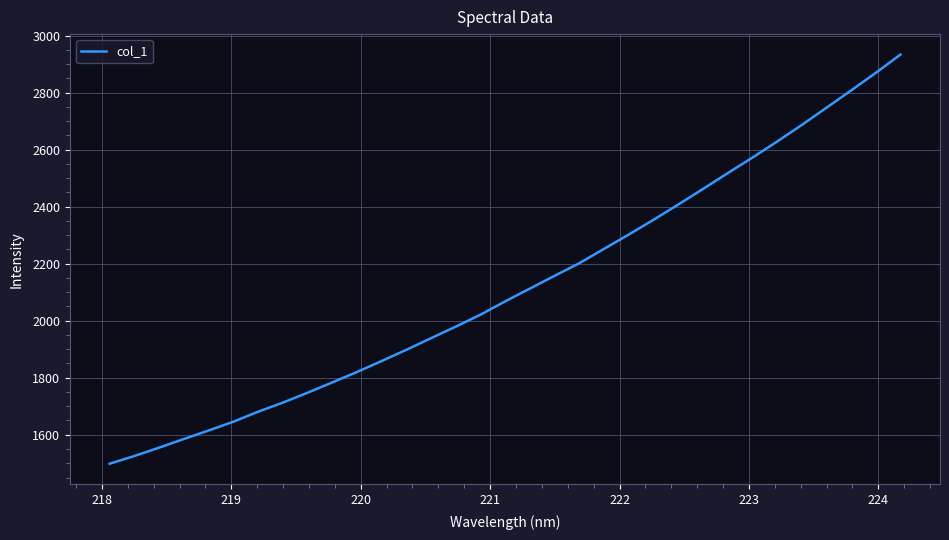

What is the difference between the maximum and minimum values?

1435.3